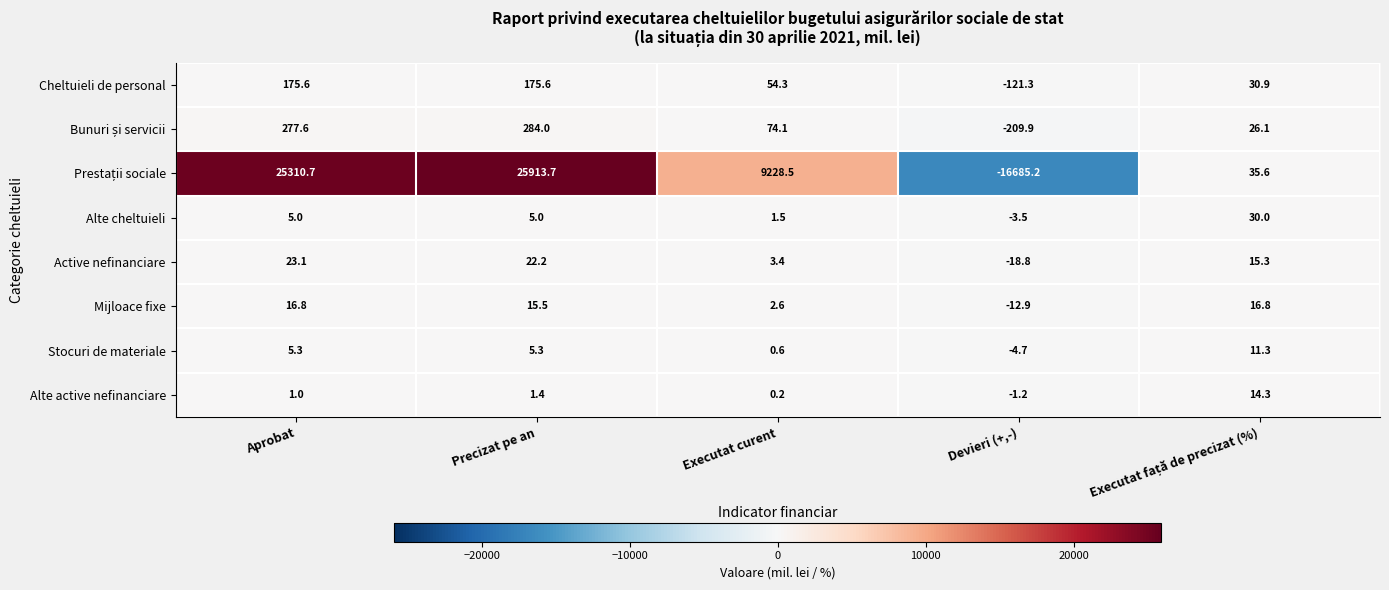

What is the maximum value shown in the chart?

25913.7